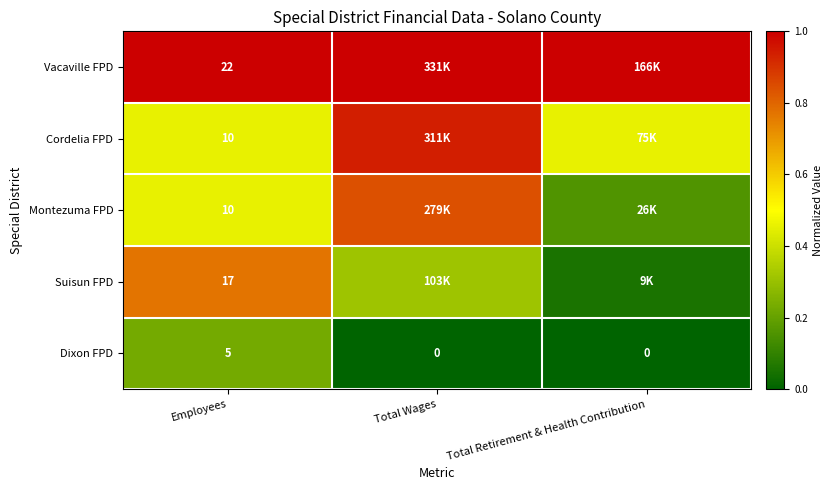

Is the value of Dixon FPD at Total Wages greater than the value of Montezuma FPD at Employees?

No